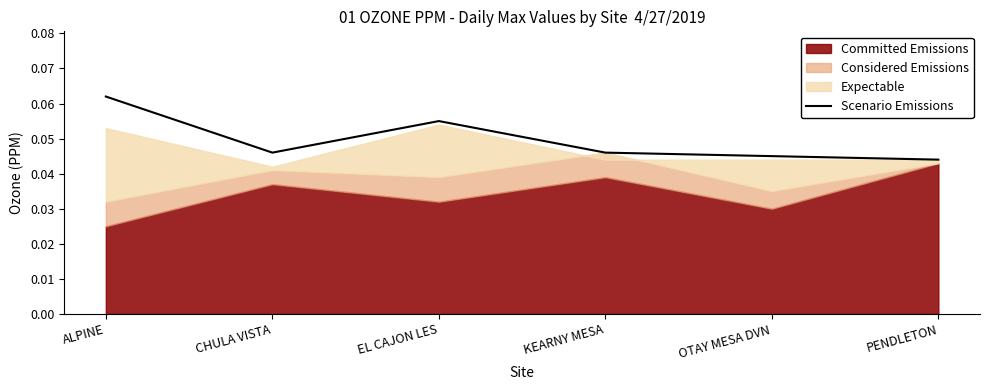

Reading right to left, extract all data points from this chart.

PENDLETON=0.0	OTAY MESA DVN=0.0	KEARNY MESA=0.0	EL CAJON LES=0.1	CHULA VISTA=0.0	ALPINE=0.1